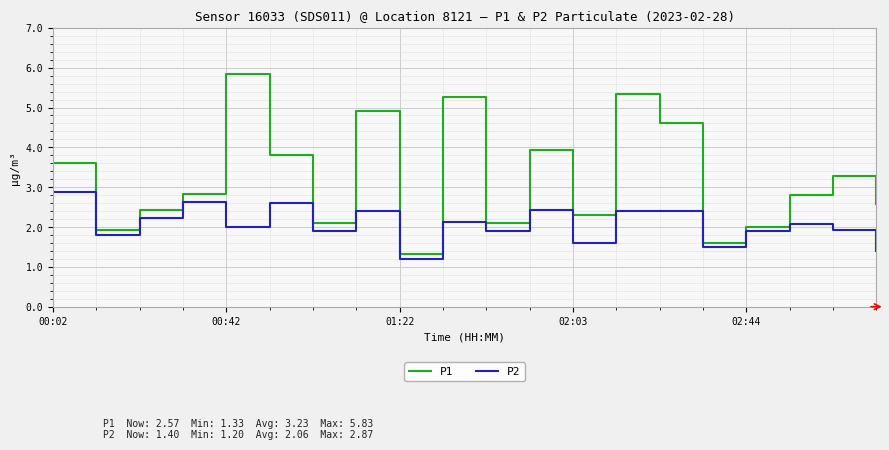

How many lines are shown in the chart?

2